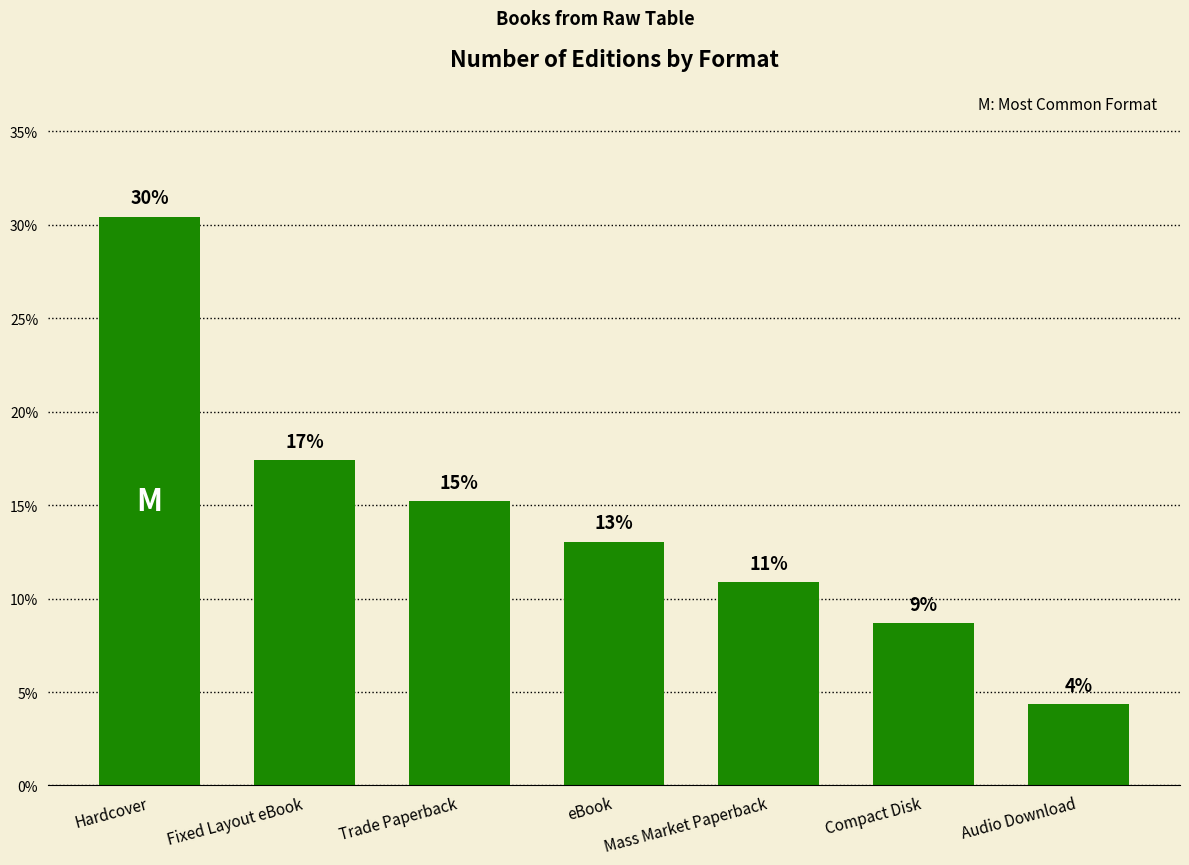

How many bars are there in total?

7